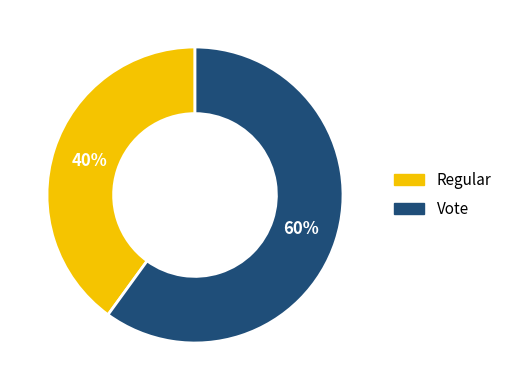

Does any single category account for the majority?

Yes